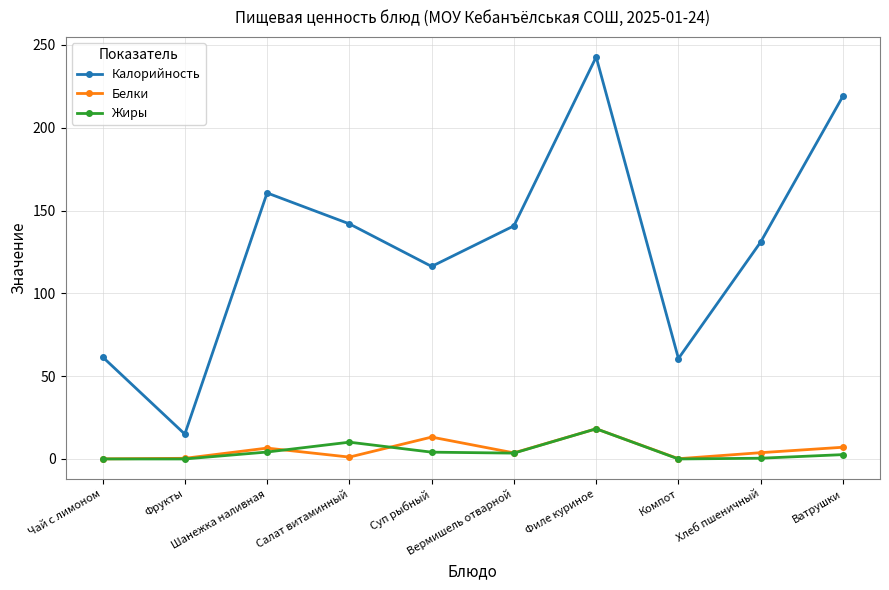

What is the label of the 10th point from the left?

Ватрушки